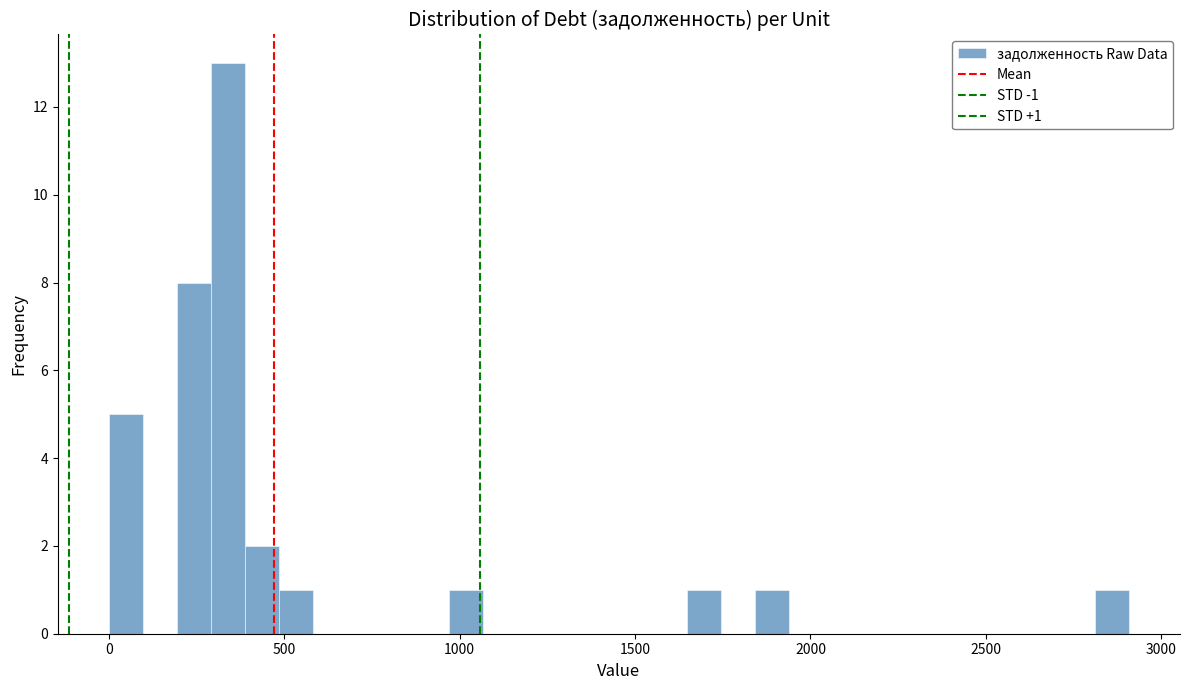

Around what value on the x-axis is the tallest bar? Give the approximate position of its centre, as read against the axis.

350